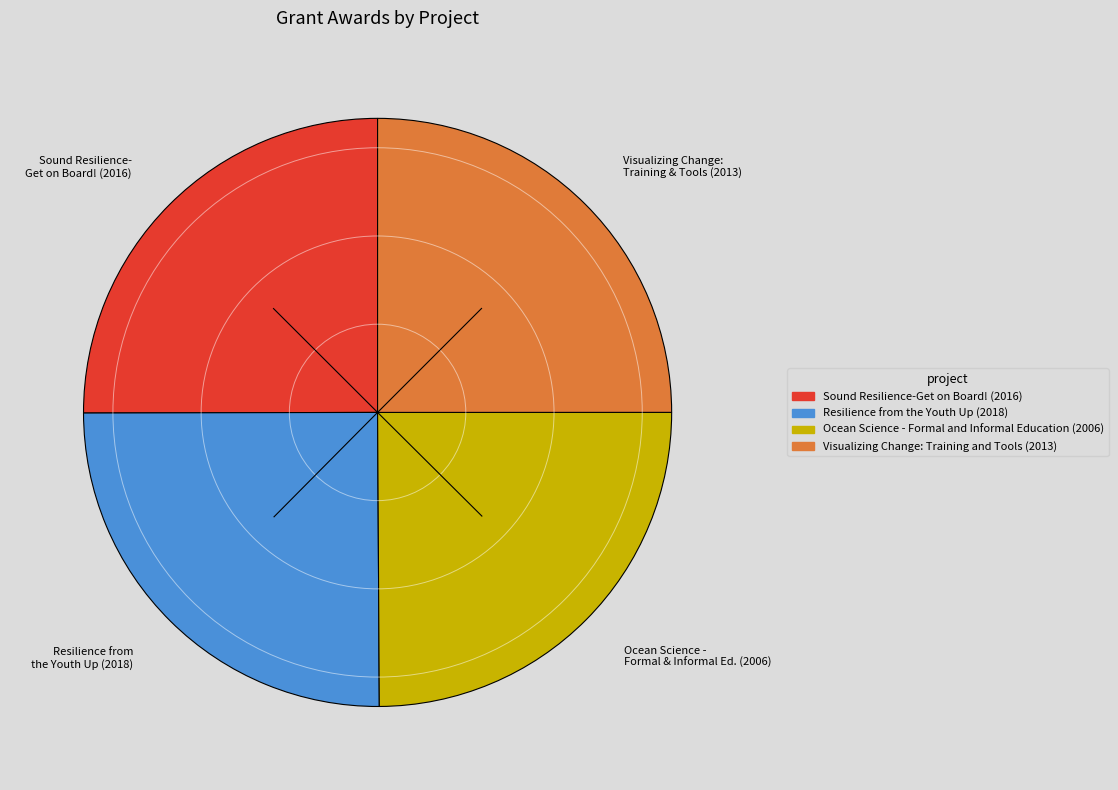

Does any single category account for the majority?

No